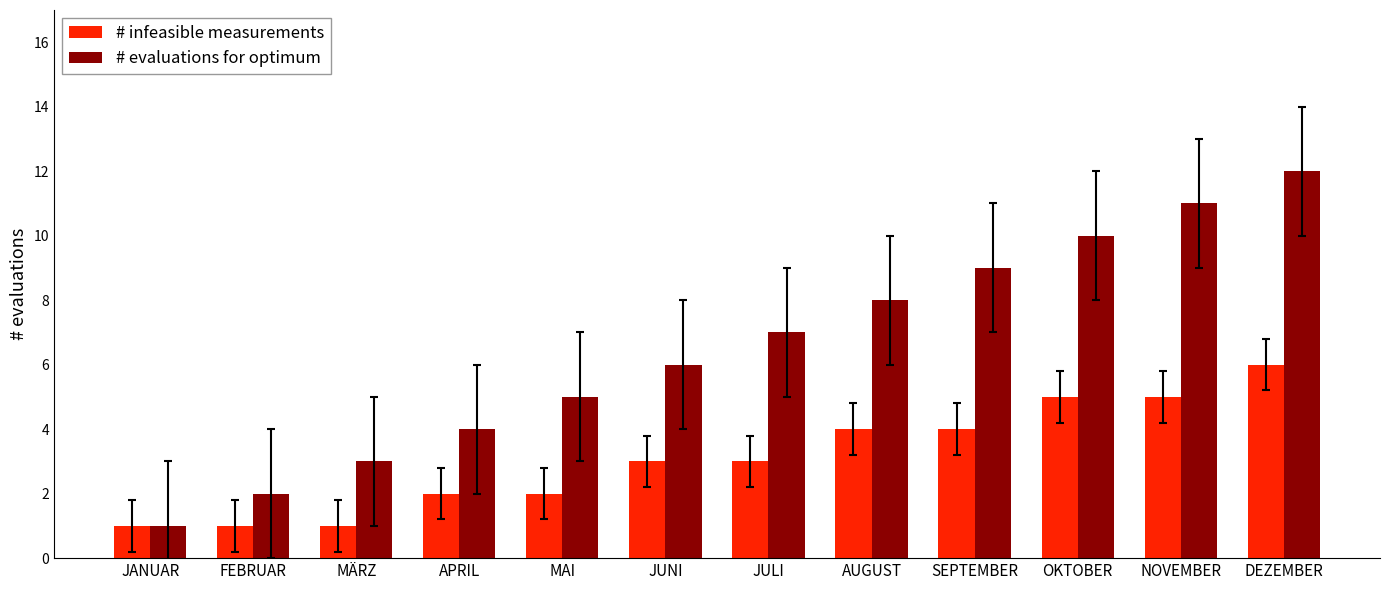

What is the label of the 7th bar from the right?

JUNI